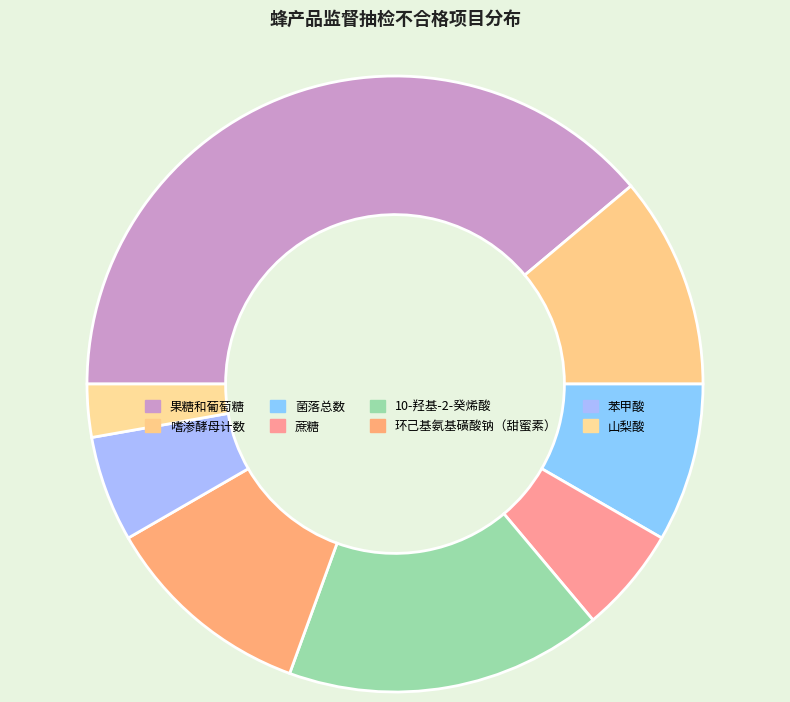

How many segments does this pie chart have?

8